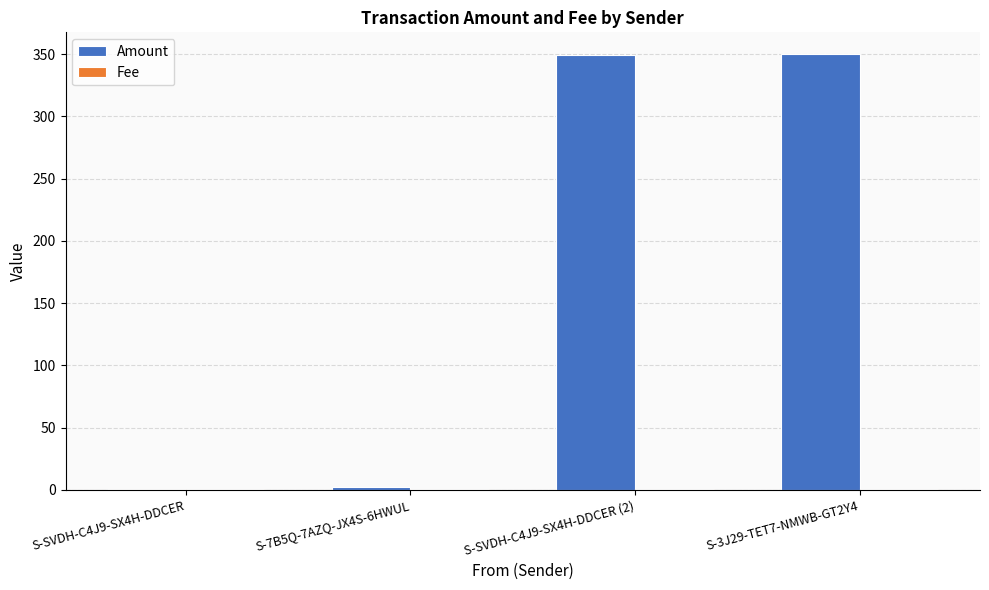

Which series has the largest total across all categories?

Amount